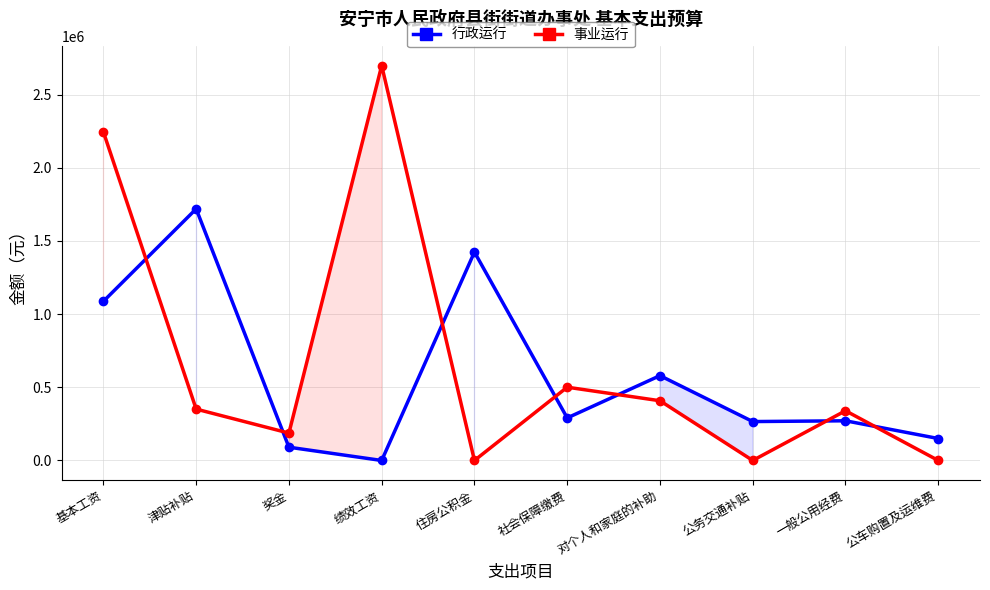

True or false: 行政运行 and 事业运行 intersect in this chart.

True